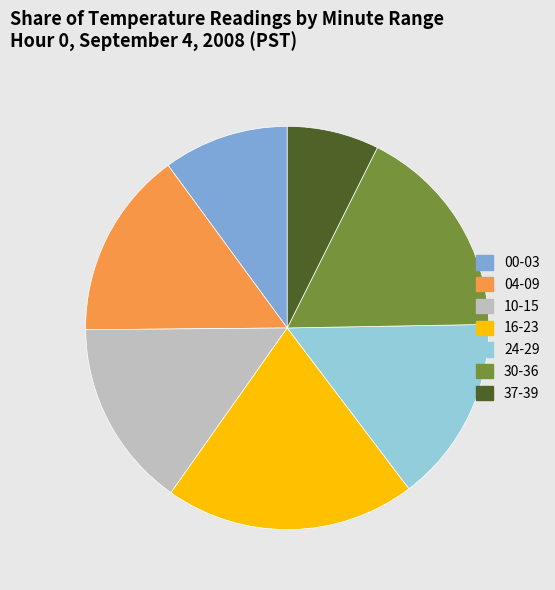

Is it true that 00-03 is 1% of the pie?

False